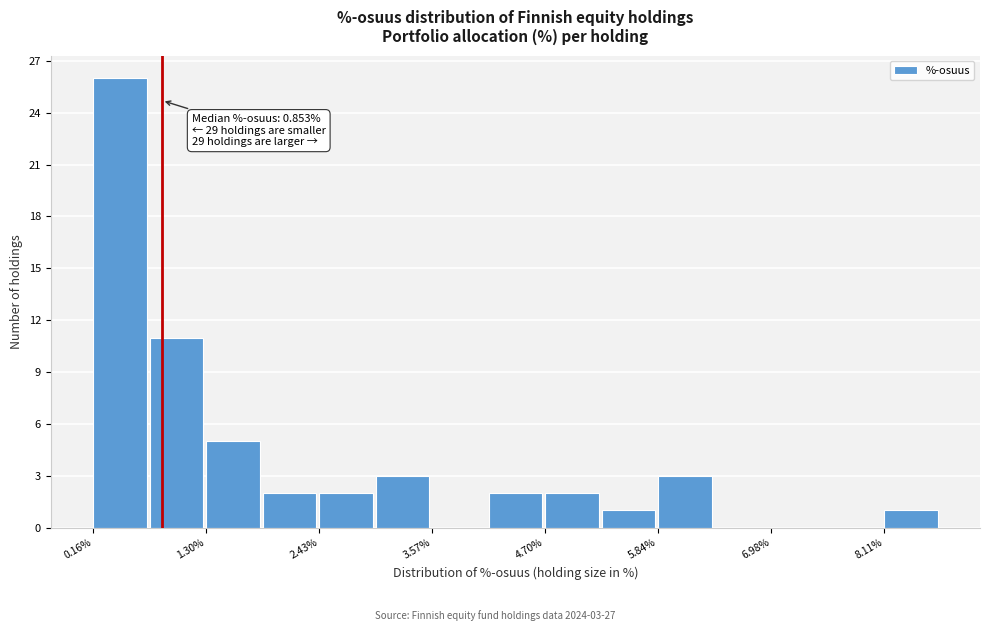

Around what value on the x-axis is the tallest bar? Give the approximate position of its centre, as read against the axis.

0.4